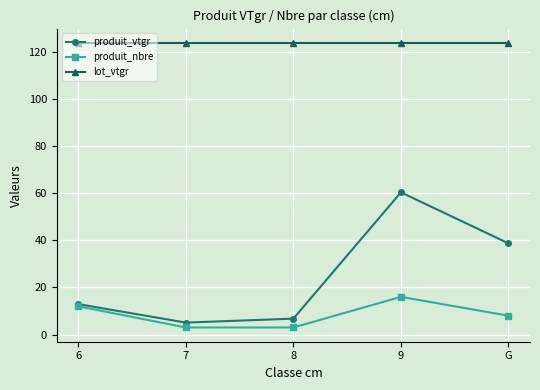

Which series changed the most between 7 and G?

produit_vtgr